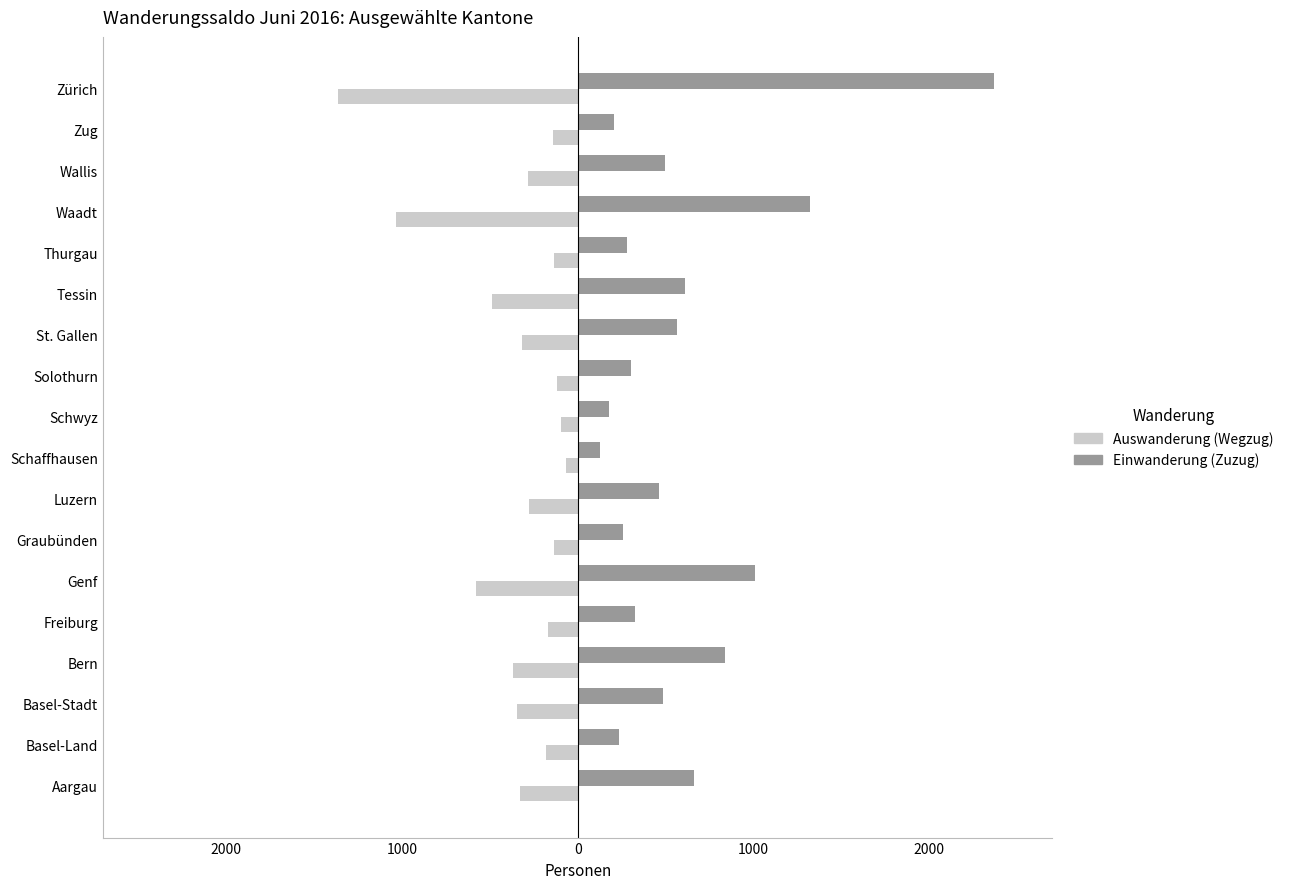

What are all the series names shown in the legend?

Auswanderung (Wegzug), Einwanderung (Zuzug)